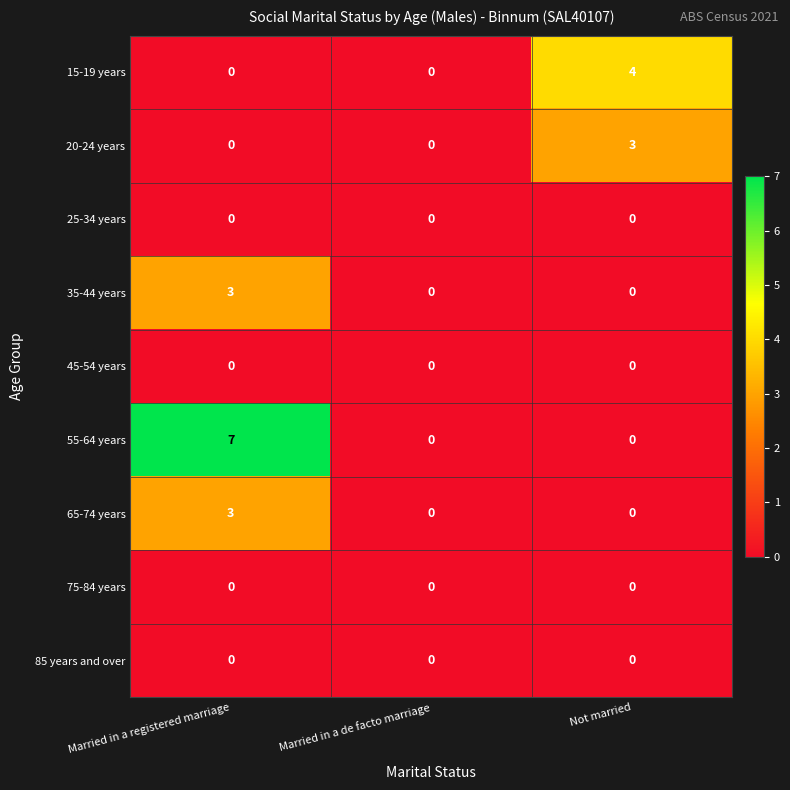

Which series has the widest spread of values?

55-64 years